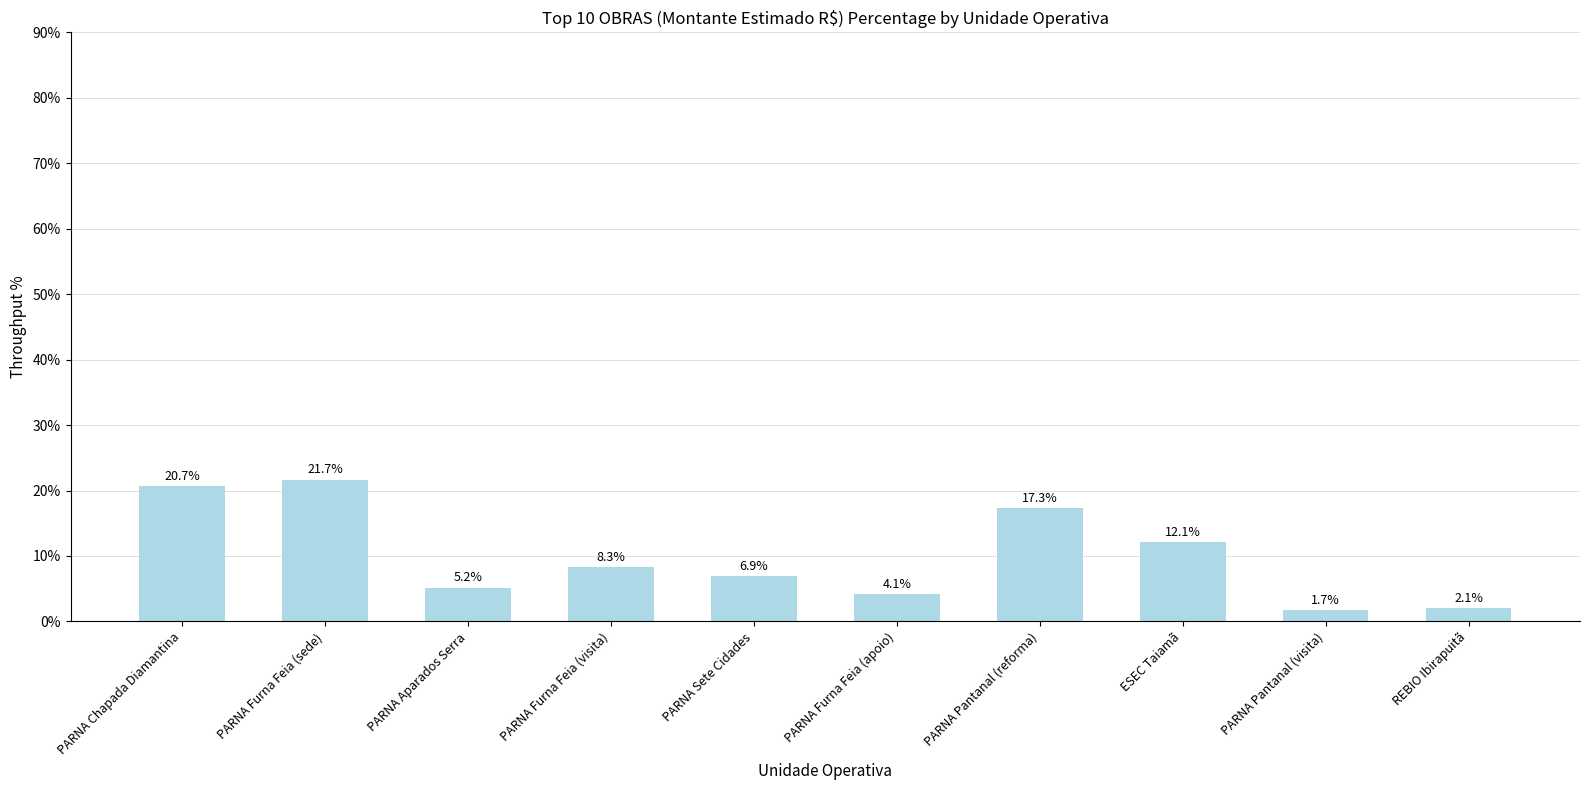

How many values exceed 8?

5